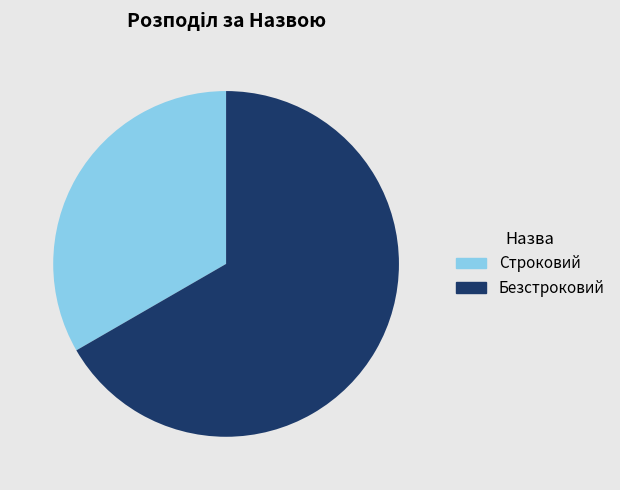

Rank the categories by value from highest to lowest.

Безстроковий, Строковий